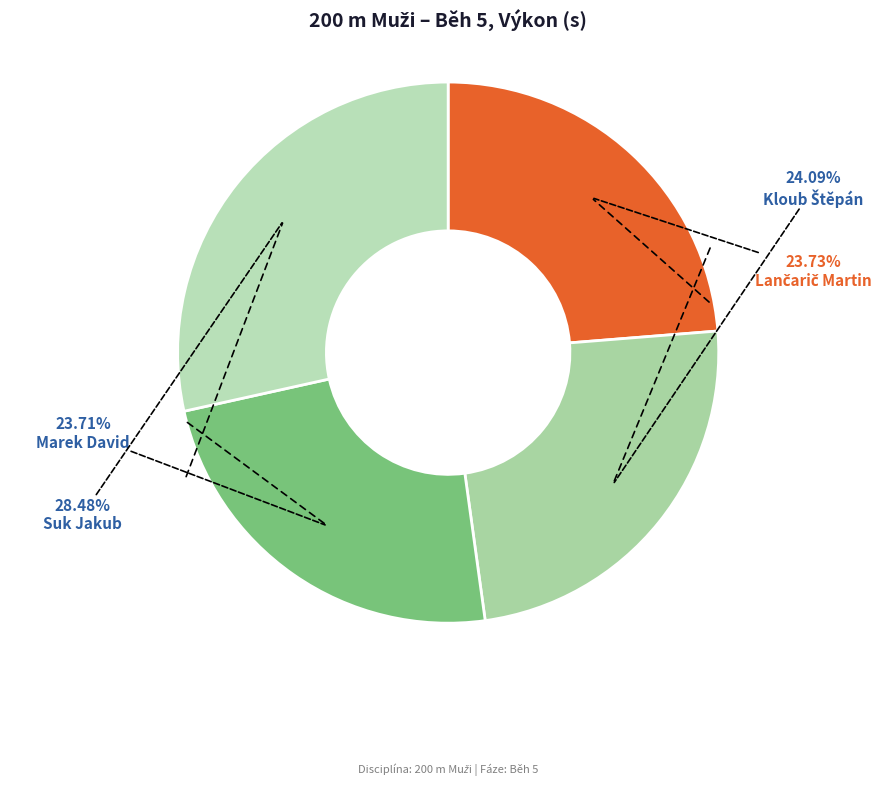

What is the largest slice in the pie chart?

Suk Jakub